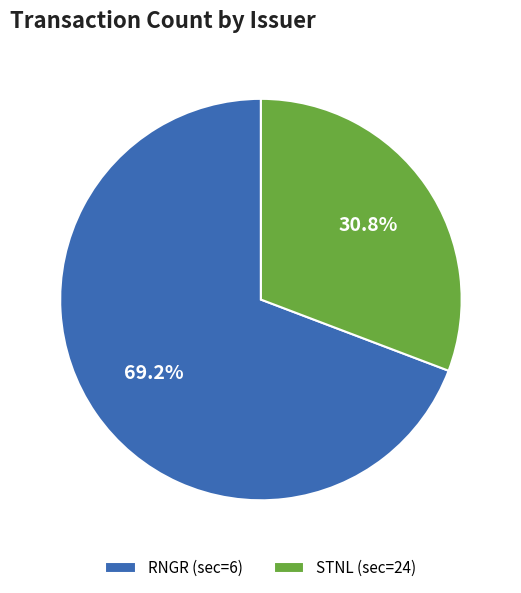

To the nearest percent, what percentage of the pie is RNGR (sec=6)?

69%